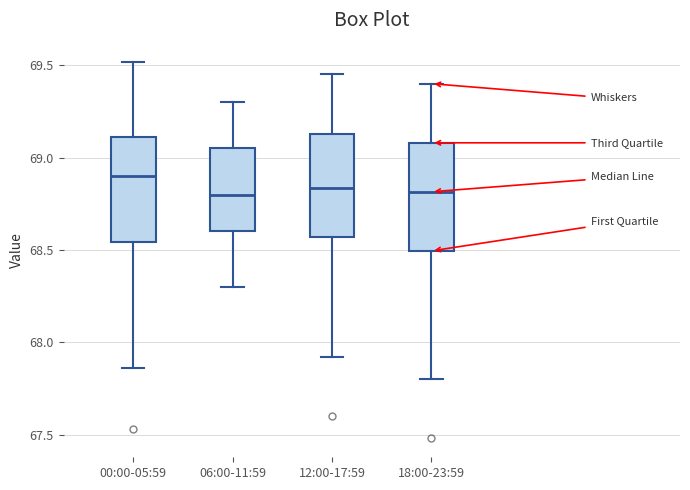

Reading left to right, transcribe this box plot: for each box, give where its median line is, the range the box spans, and where its two whiskers end, as read against the y-axis. The values are not printed on the chart, so give them approximately, as read against the axis.

00:00-05:59: median 68.90, box 68.55 to 69.10, whiskers 67.85 to 69.50
06:00-11:59: median 68.80, box 68.60 to 69.05, whiskers 68.30 to 69.30
12:00-17:59: median 68.85, box 68.55 to 69.15, whiskers 67.90 to 69.45
18:00-23:59: median 68.80, box 68.50 to 69.10, whiskers 67.80 to 69.40